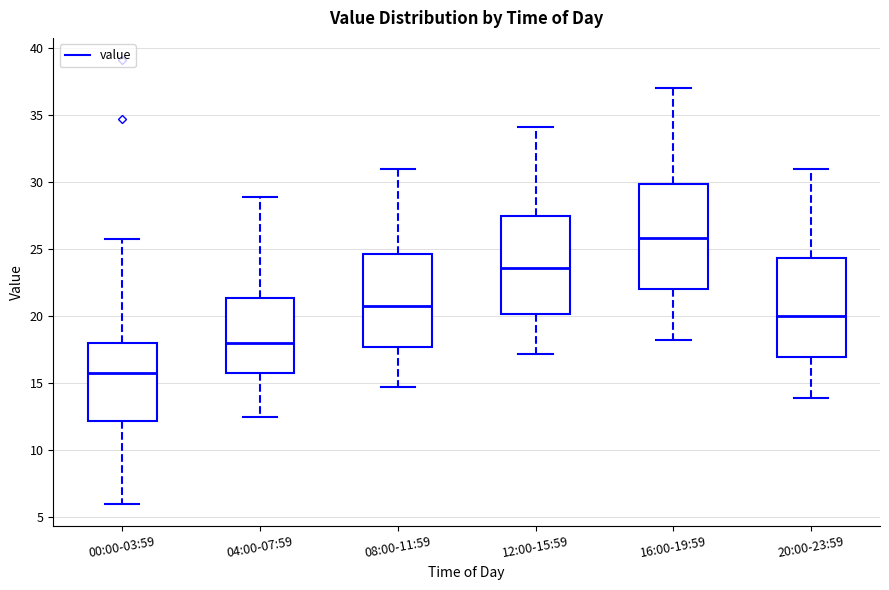

Where does the upper whisker of the box for 00:00-03:59 end on the y-axis? The values are not printed on the chart, so give them approximately, as read against the axis.

25.5